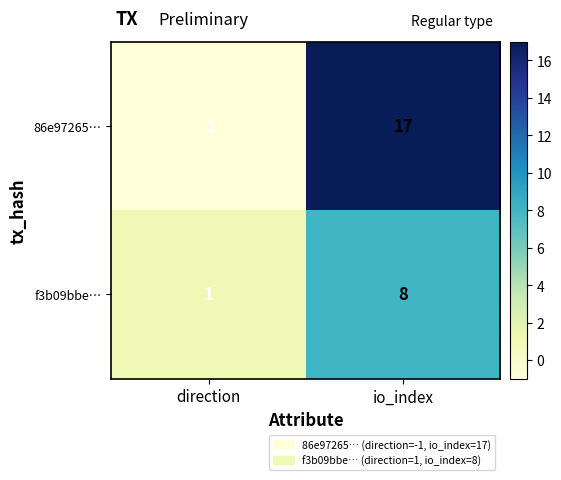

At which label is f3b09bbe… closest to 4?

direction